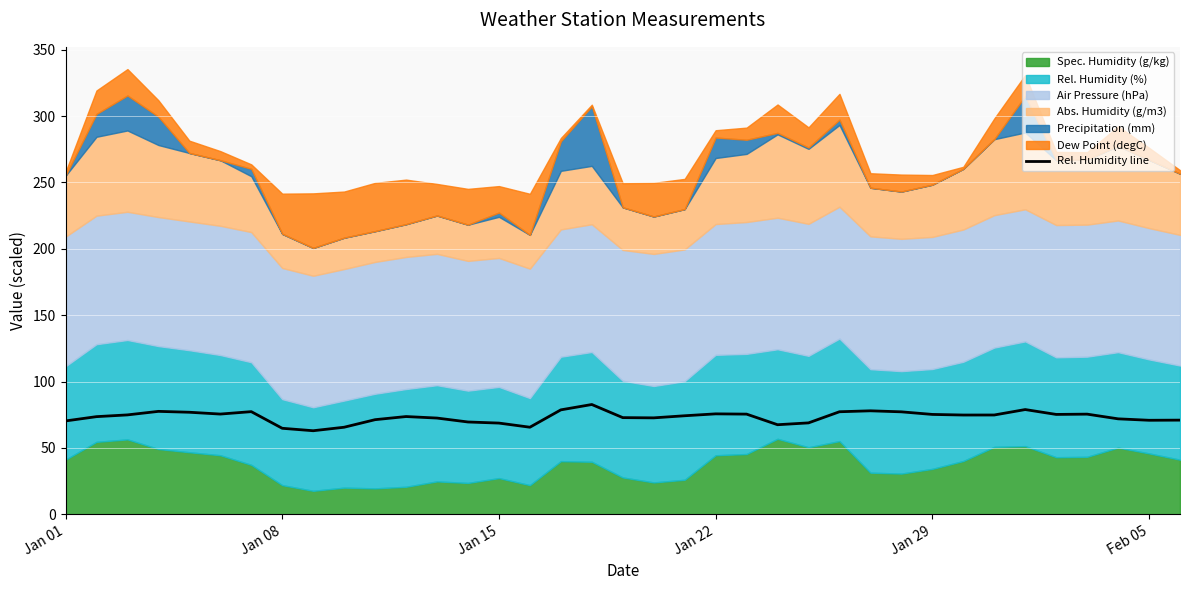

What is the lowest value of the Rel. Humidity line series?

62.9